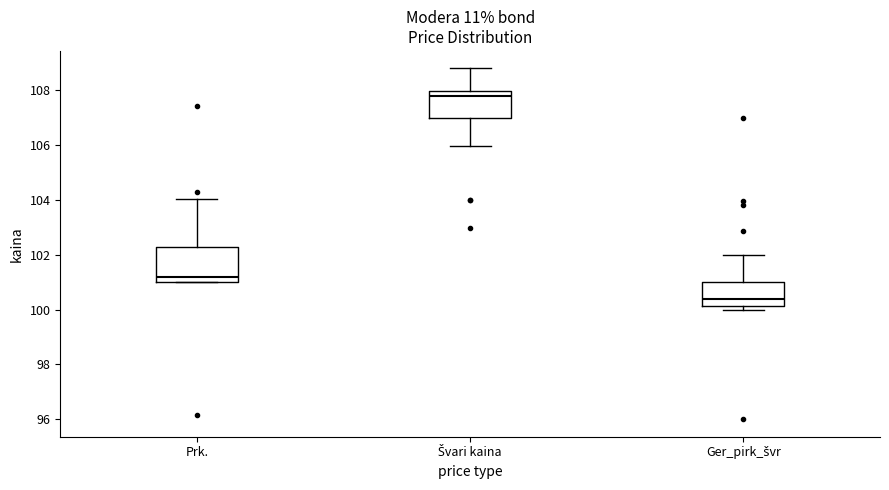

Where is the lower edge of the box for Ger_pirk_švr on the y-axis? The values are not printed on the chart, so give them approximately, as read against the axis.

100.2